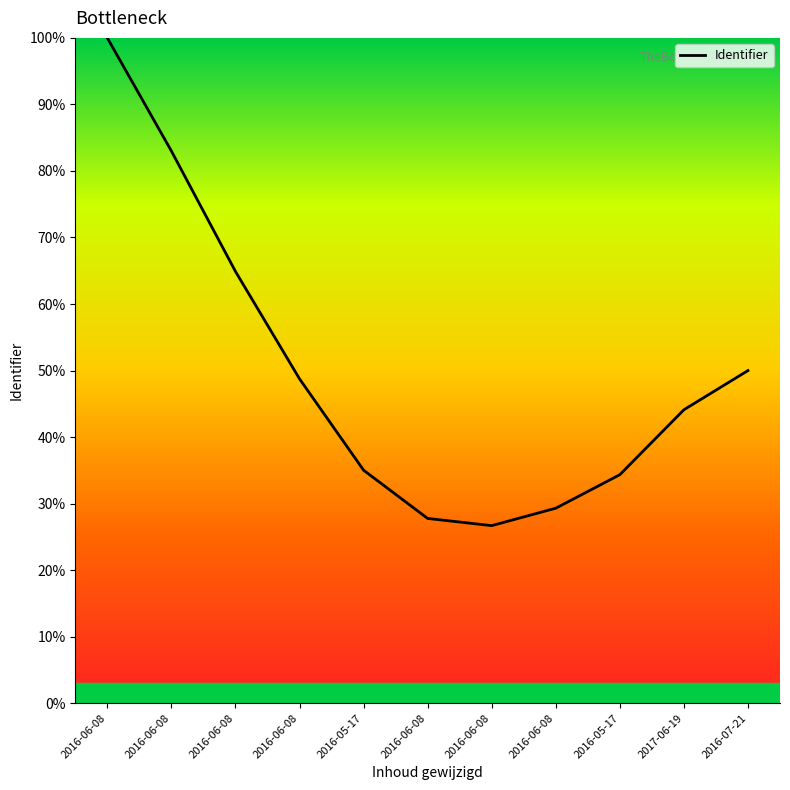

What is the average value?

0.5